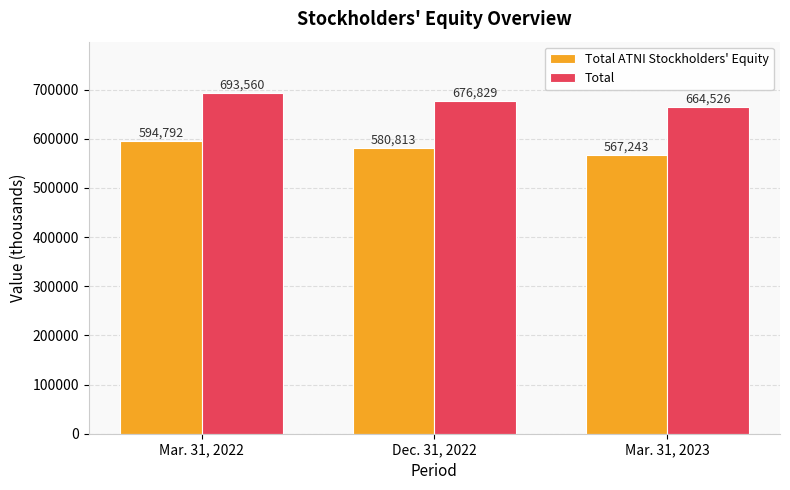

Reading left to right, transcribe all the data shown in this chart.

Total ATNI Stockholders' Equity: 594792	580813	567243
Total: 693560	676829	664526